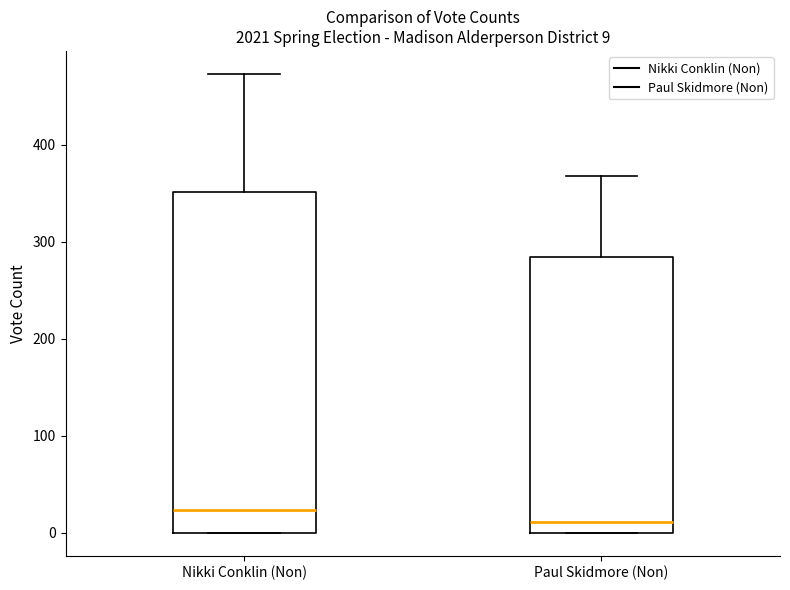

Comparing the boxes themselves (not the whiskers), which one is the tallest?

Nikki Conklin (Non)